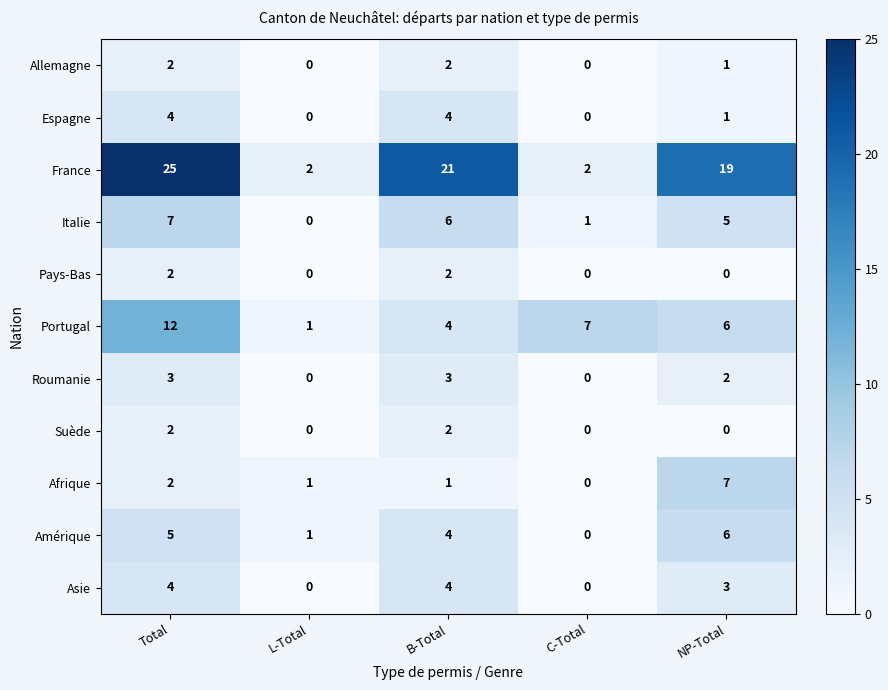

What is the sum of the Allemagne values at NP-Total and Total?

3